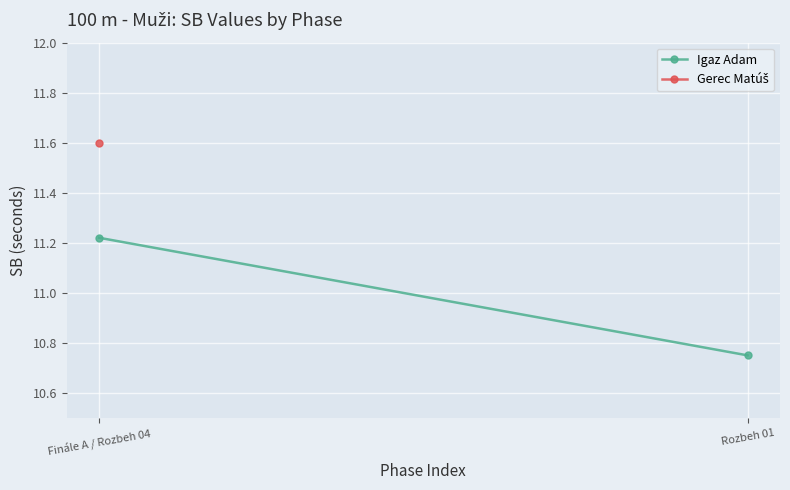

Where is the data nearest to the value 10?

Rozbeh 01